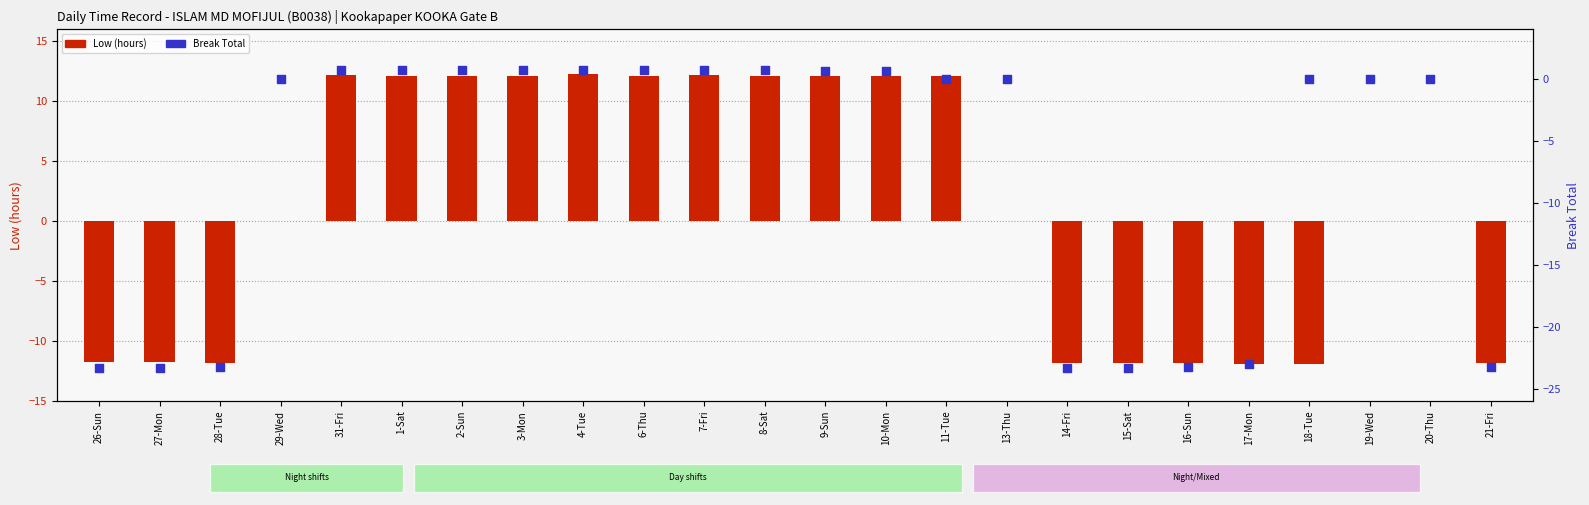

What are all the series names shown in the legend?

Low (hours), Break Total